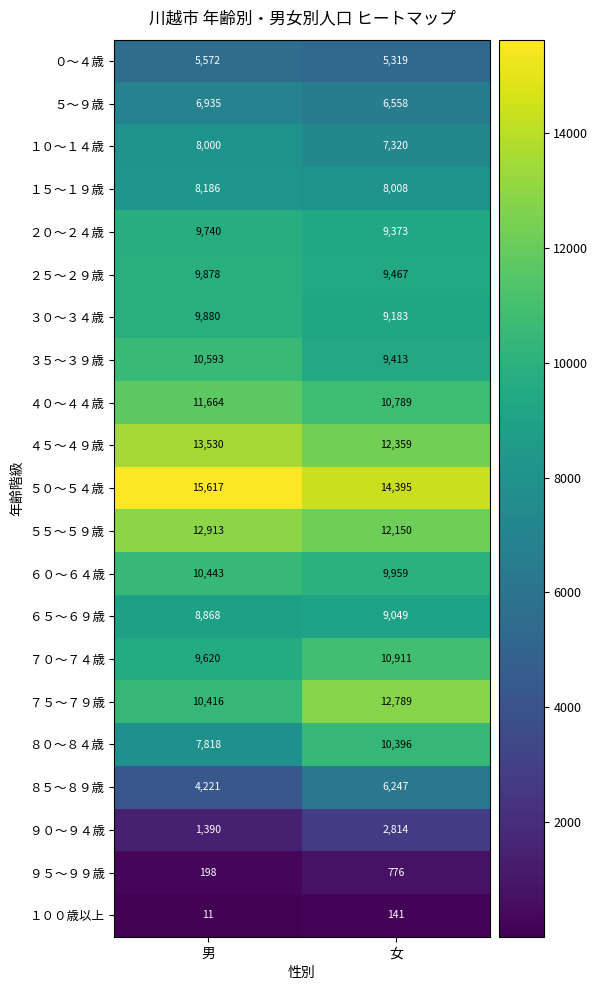

What is the sum of the ３０～３４歳 values at 男 and 女?

19063